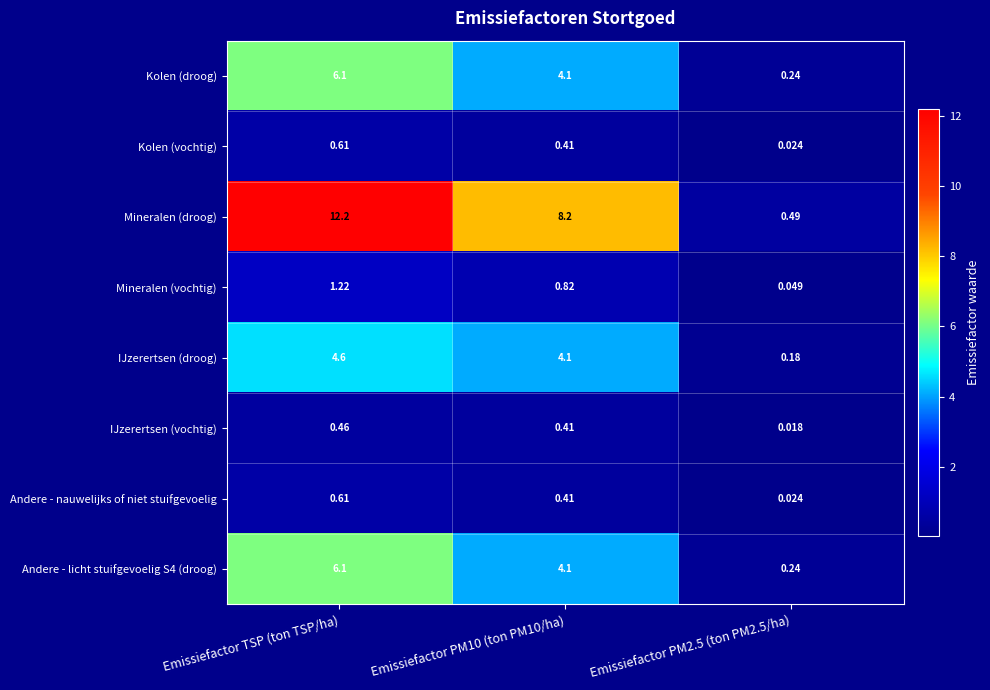

How many categories are shown in the chart?

3